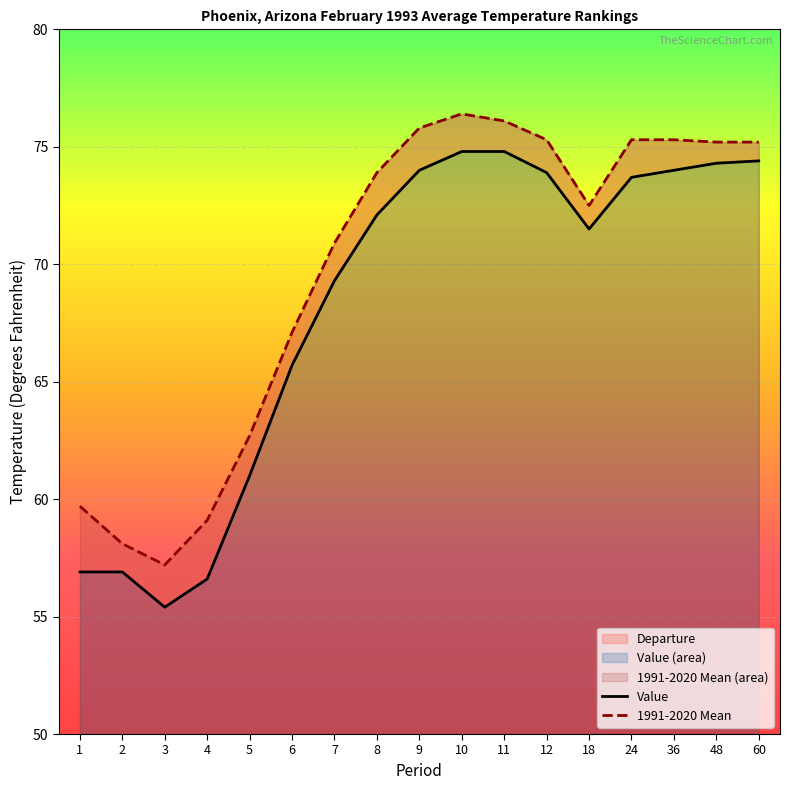

Which category has the highest value across all series?

10